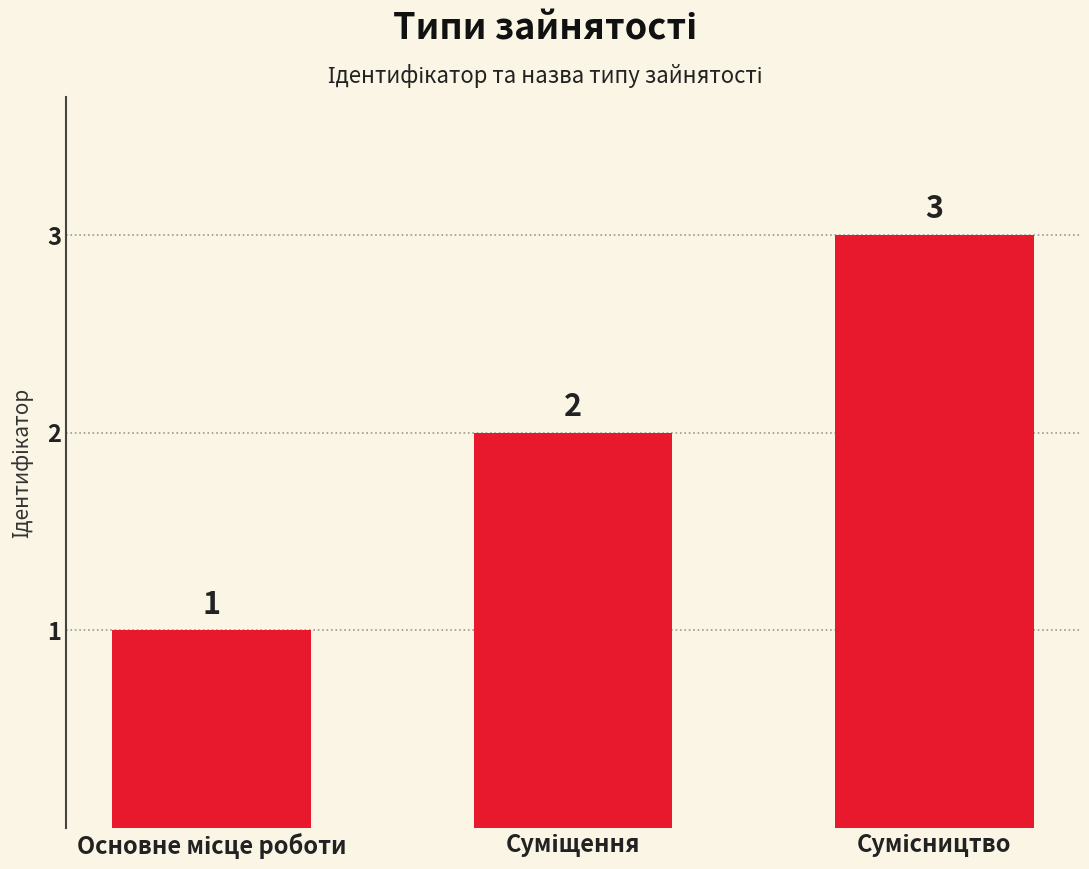

What is the difference between the second highest and minimum values?

1